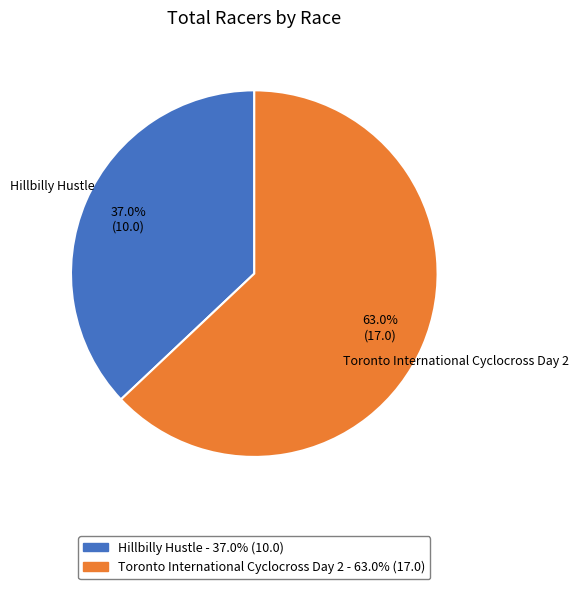

Does Toronto International Cyclocross Day 2 account for over 50% of the chart?

Yes